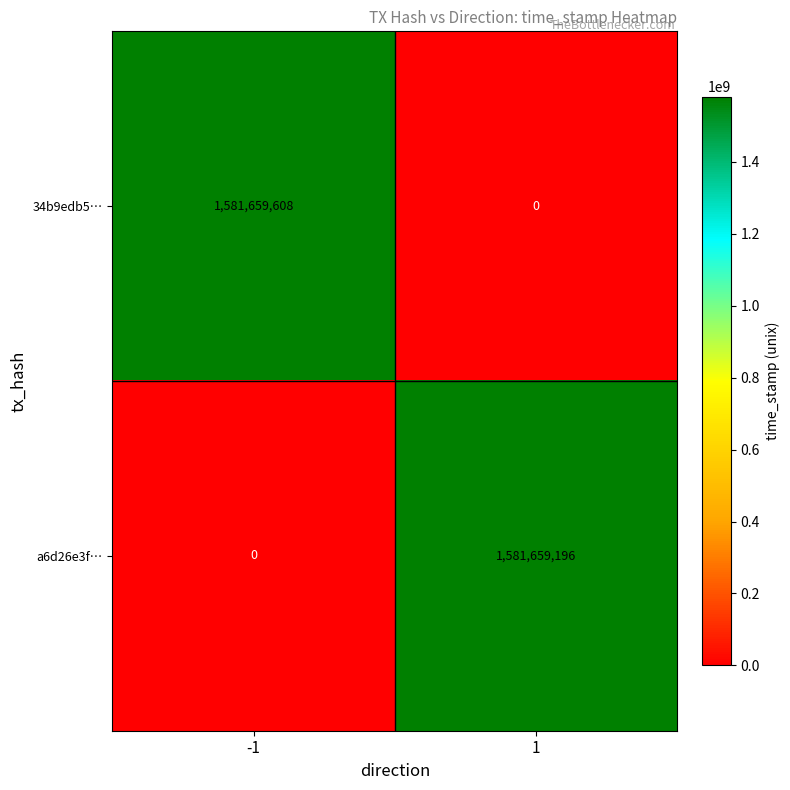

True or false: 34b9edb5… has a value of 1032627217 at -1.

False